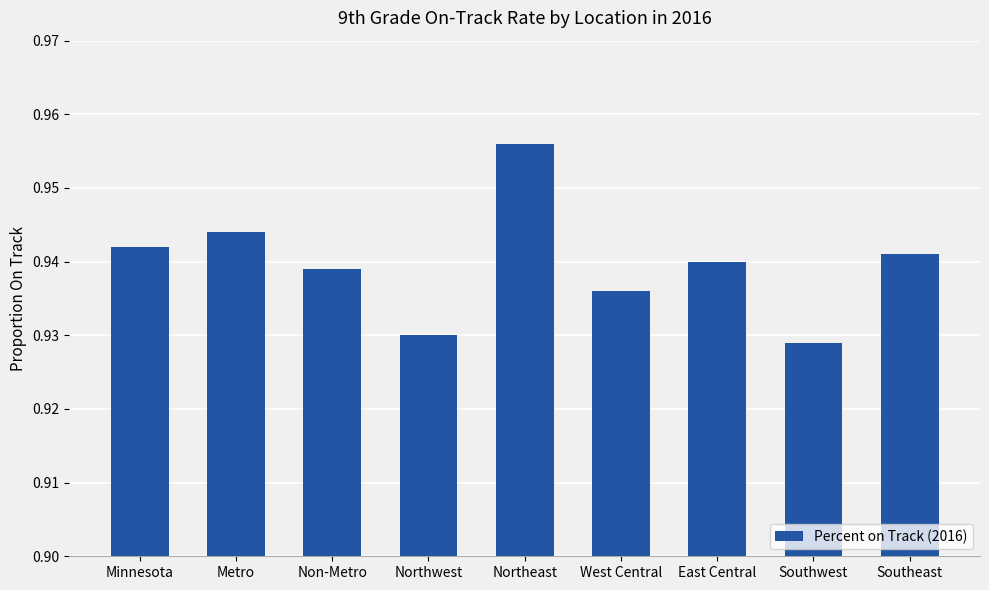

What is the label of the 3rd bar from the right?

East Central